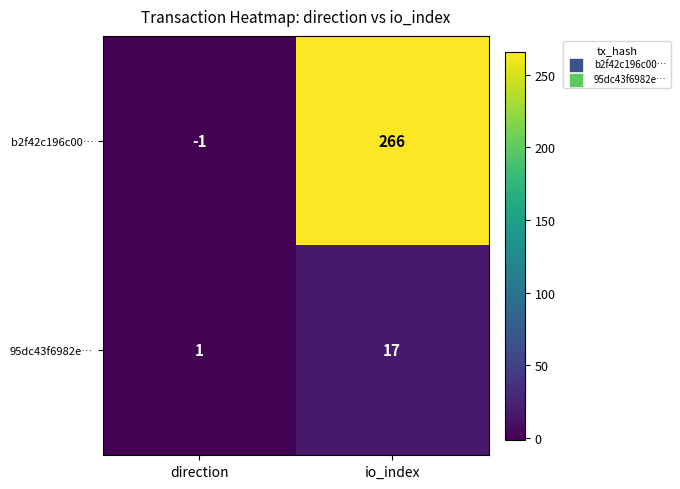

At which label is 95dc43f6982e… closest to 9?

direction